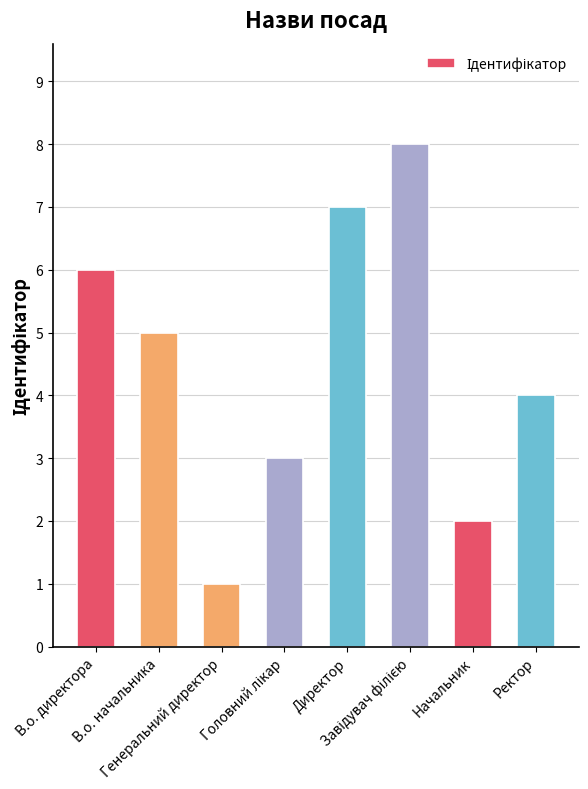

True or false: the data shows 1 at В.о. начальника.

False